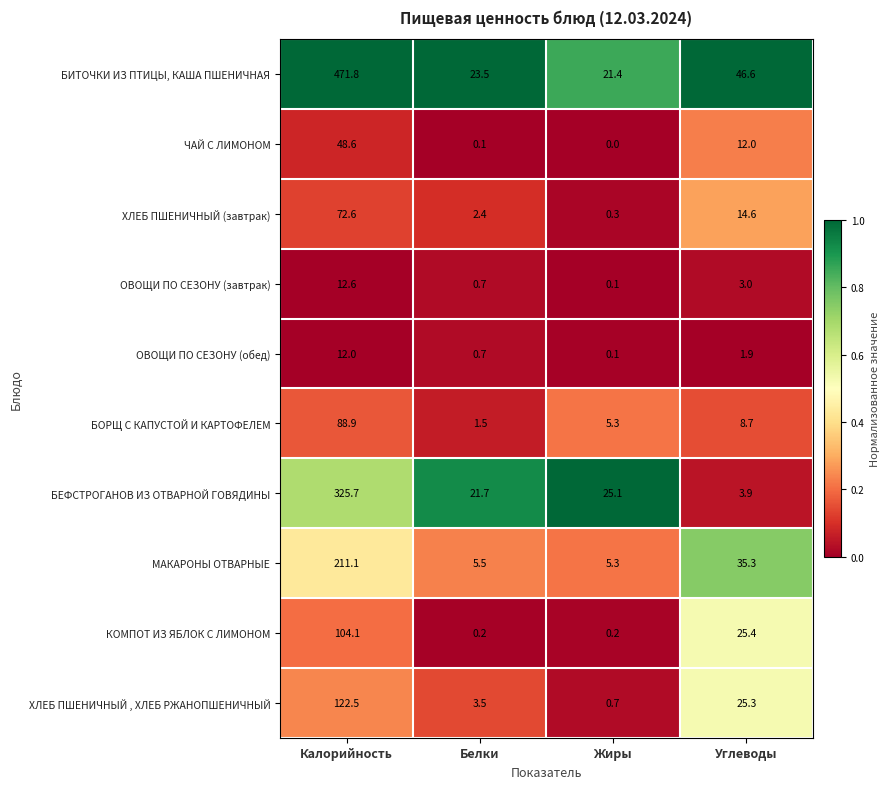

Which series has the largest range (max minus min)?

БИТОЧКИ ИЗ ПТИЦЫ, КАША ПШЕНИЧНАЯ